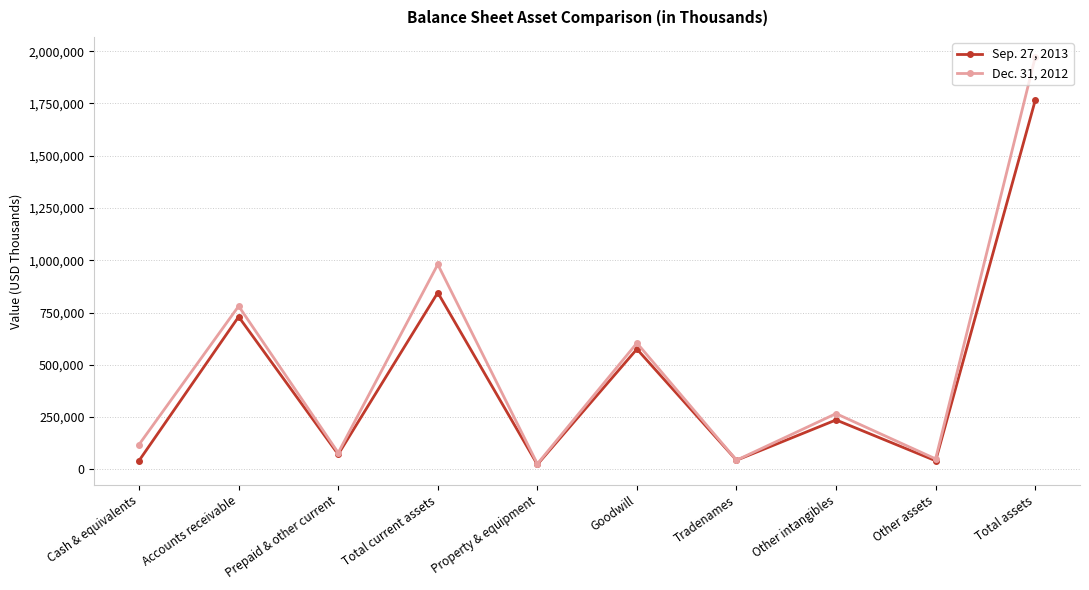

Rank the series at Accounts receivable from highest to lowest value.

Dec. 31, 2012, Sep. 27, 2013